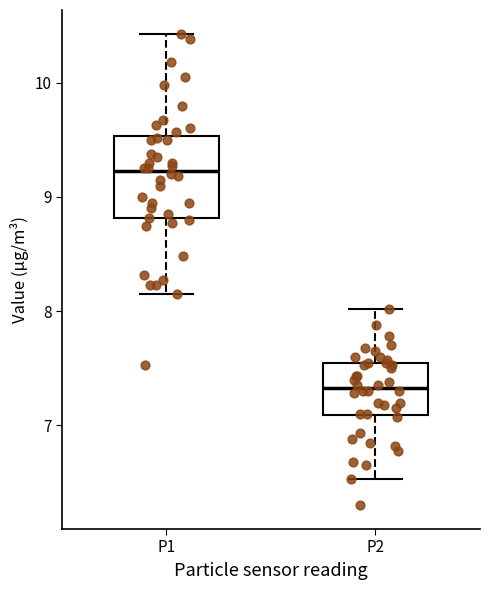

Reading left to right, transcribe this box plot: for each box, give where its median line is, the range the box spans, and where its two whiskers end, as read against the y-axis. The values are not printed on the chart, so give them approximately, as read against the axis.

P1: median 9.2, box 8.8 to 9.5, whiskers 8.2 to 10.4
P2: median 7.3, box 7.1 to 7.6, whiskers 6.5 to 8.0